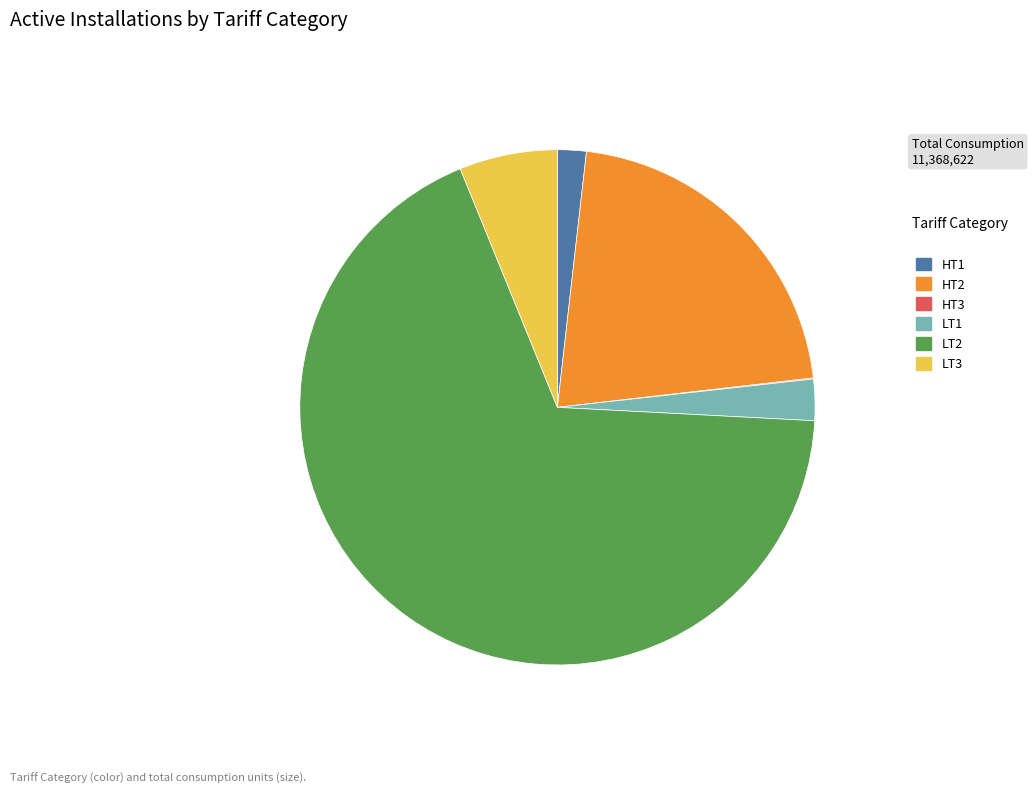

Is the sum of LT1 and HT2 greater than half?

No